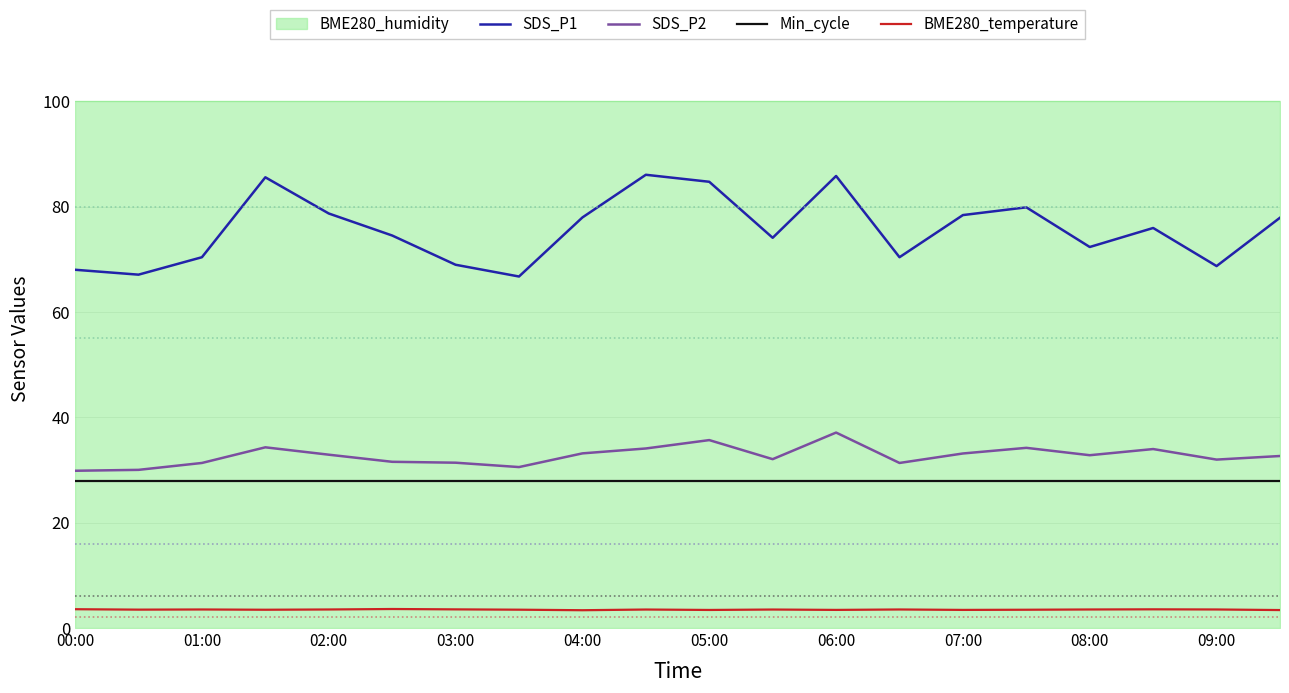

True or false: SDS_P1 and Min_cycle intersect in this chart.

False